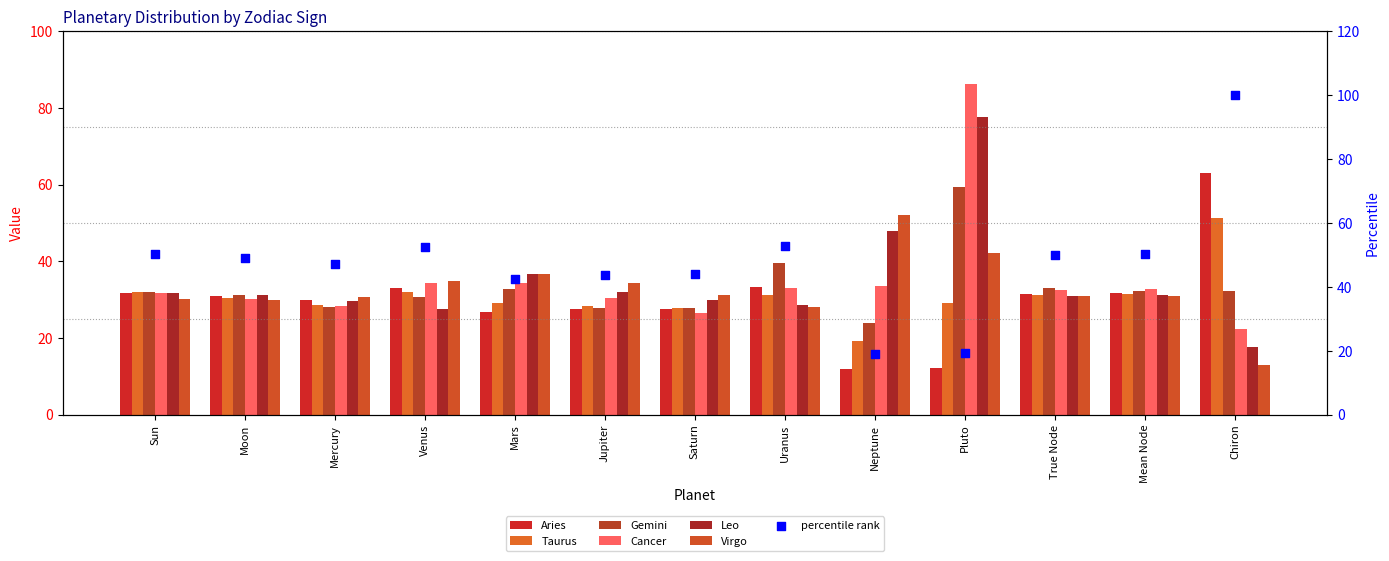

Which series has the largest total across all categories?

Cancer